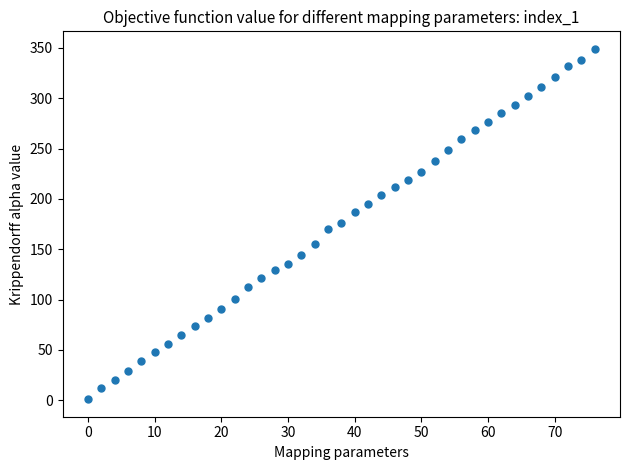

What is the range of Y values (max minus min)?

348